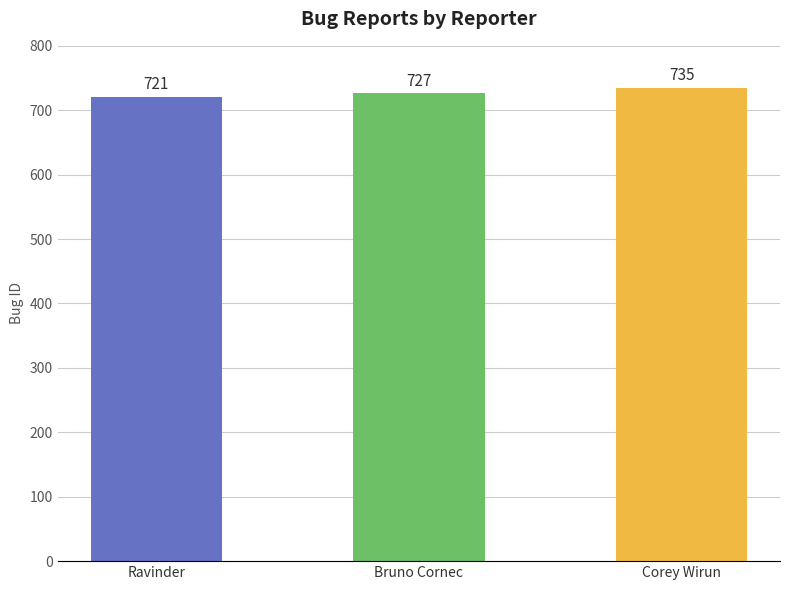

At which label is the value closest to 728?

Bruno Cornec